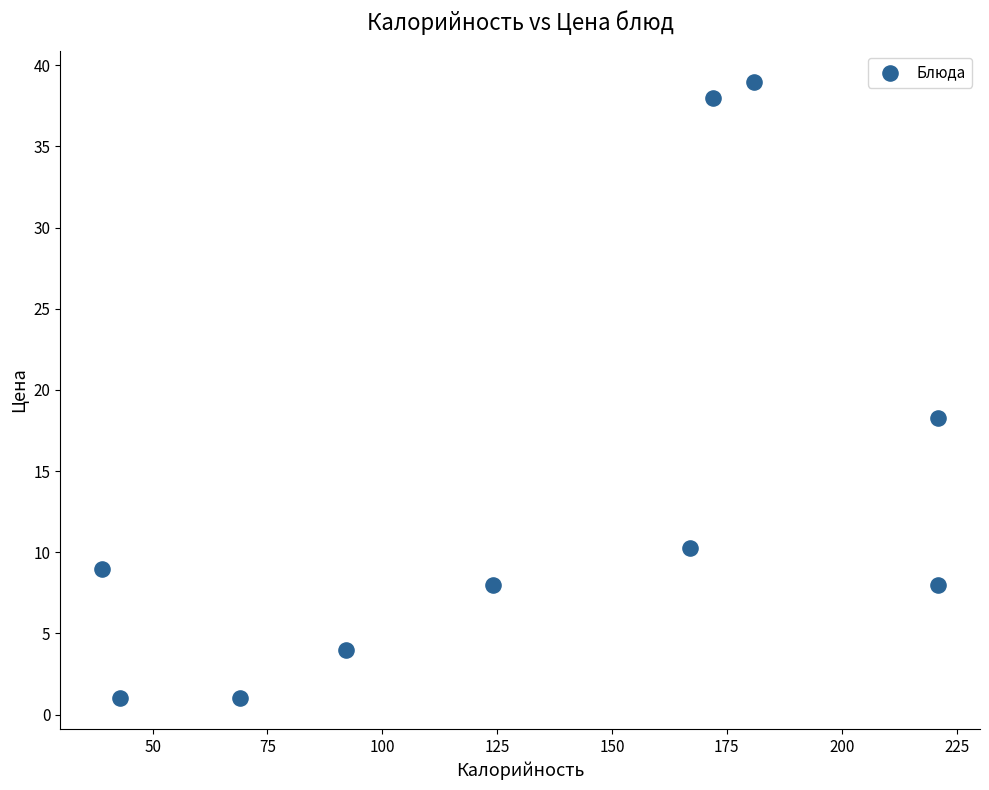

What Y value in the scatter plot is closest to 20?

18.3